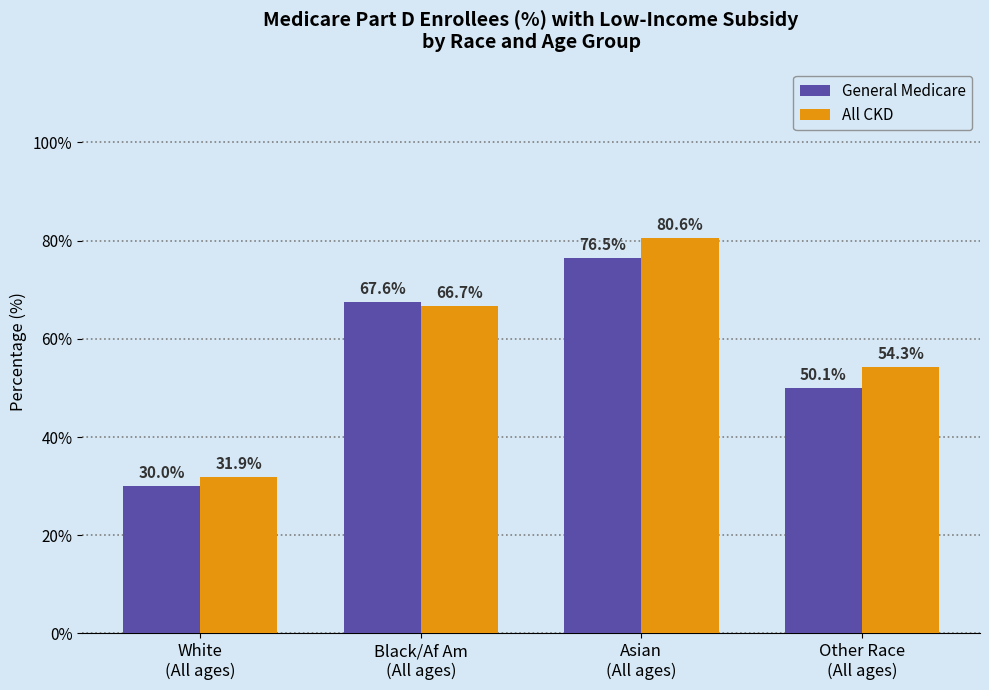

Which label corresponds to the smallest value in the chart?

White
(All ages)